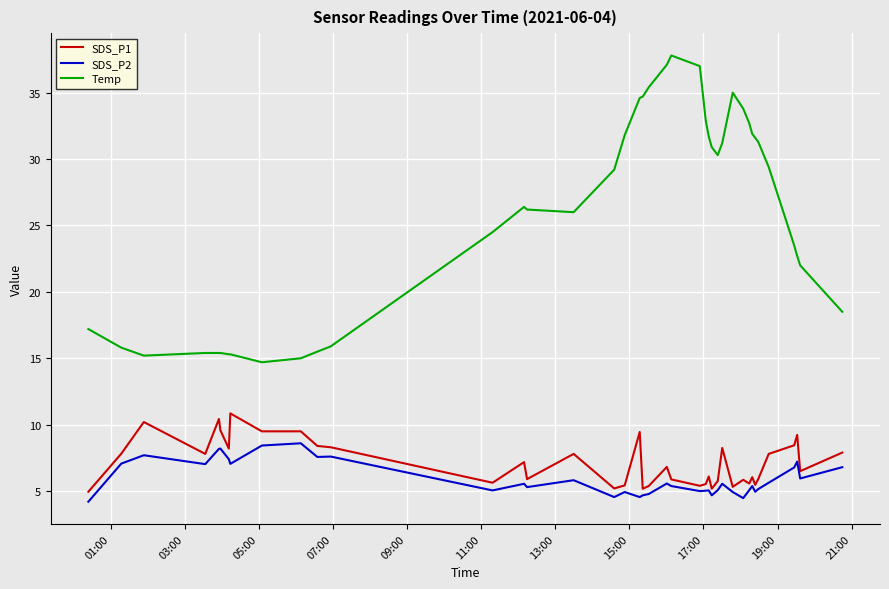

Which series has the largest total across all categories?

Temp